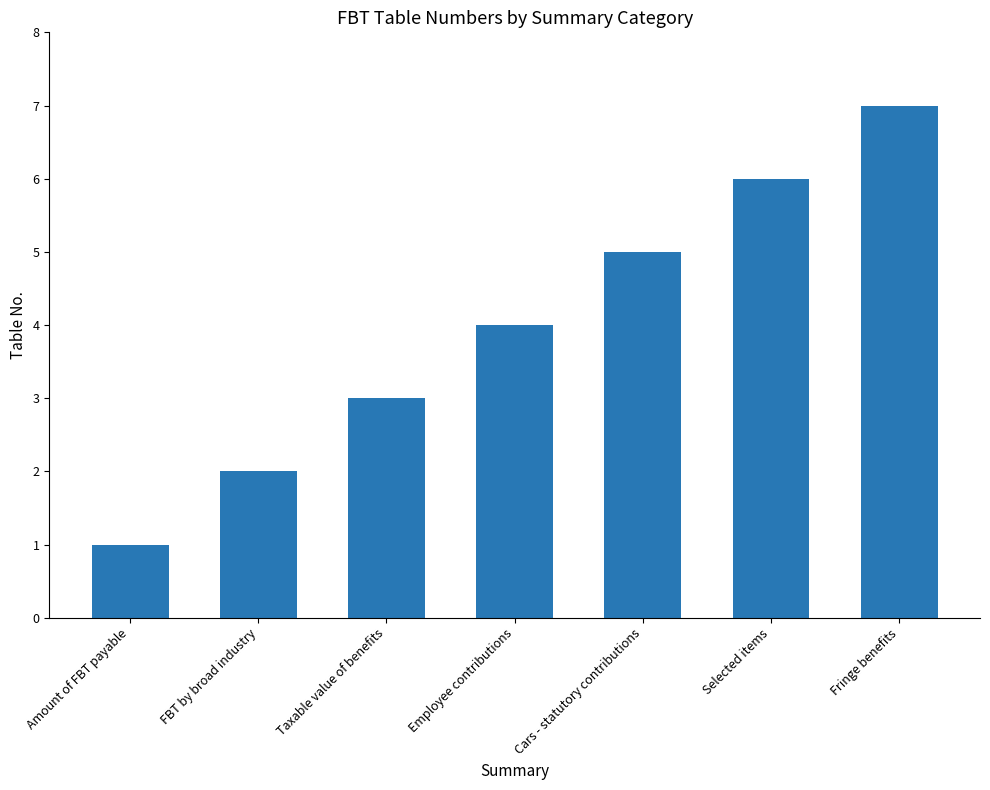

Reading right to left, list all the values displayed in this chart.

7	6	5	4	3	2	1